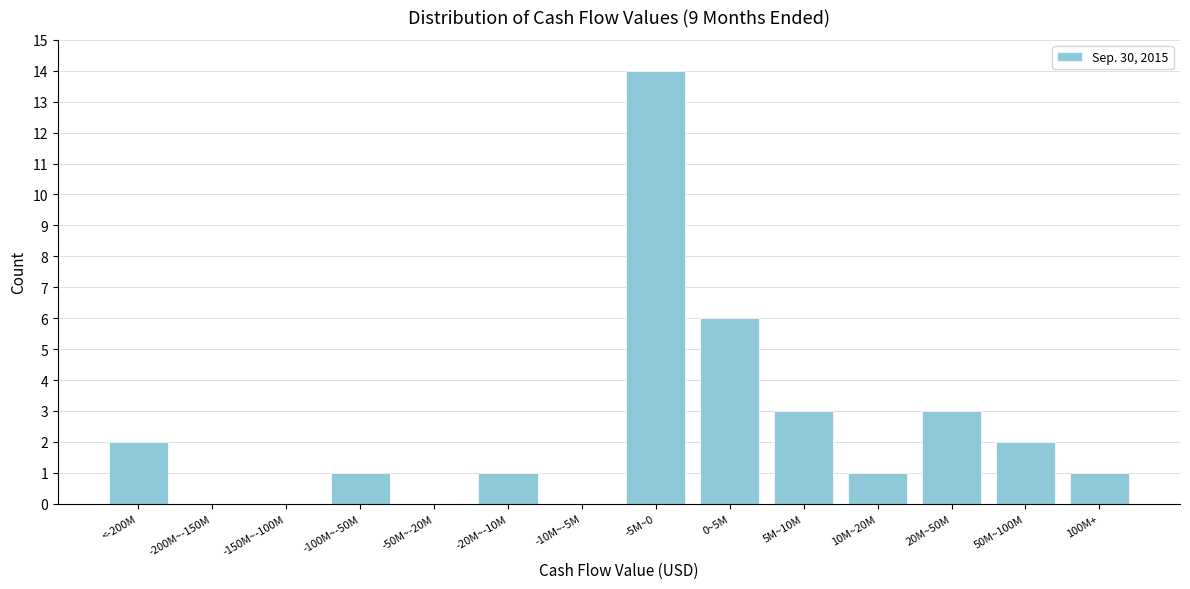

Reading left to right, transcribe all the data shown in this chart.

<-200M=2	-200M~-150M=0	-150M~-100M=0	-100M~-50M=1	-50M~-20M=0	-20M~-10M=1	-10M~-5M=0	-5M~0=14	0~5M=6	5M~10M=3	10M~20M=1	20M~50M=3	50M~100M=2	100M+=1